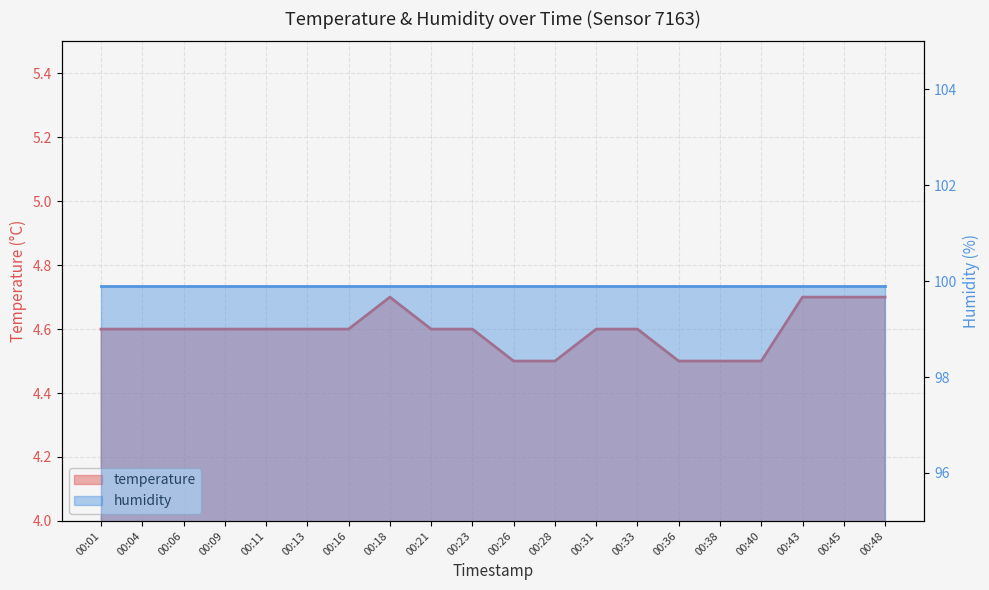

What is the value of the 2nd point from the left?

4.6